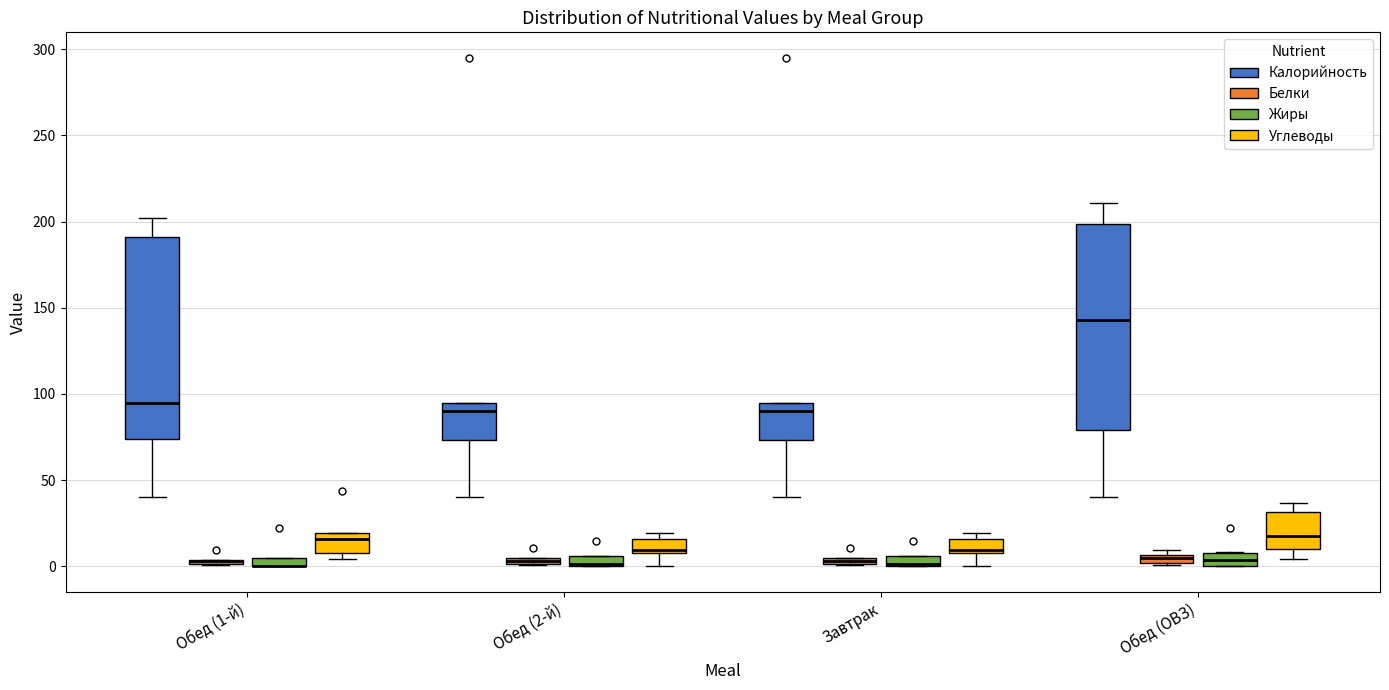

Where does the median line of the box for Обед (2-й) (Калорийность) sit on the y-axis? The values are not printed on the chart, so give them approximately, as read against the axis.

90